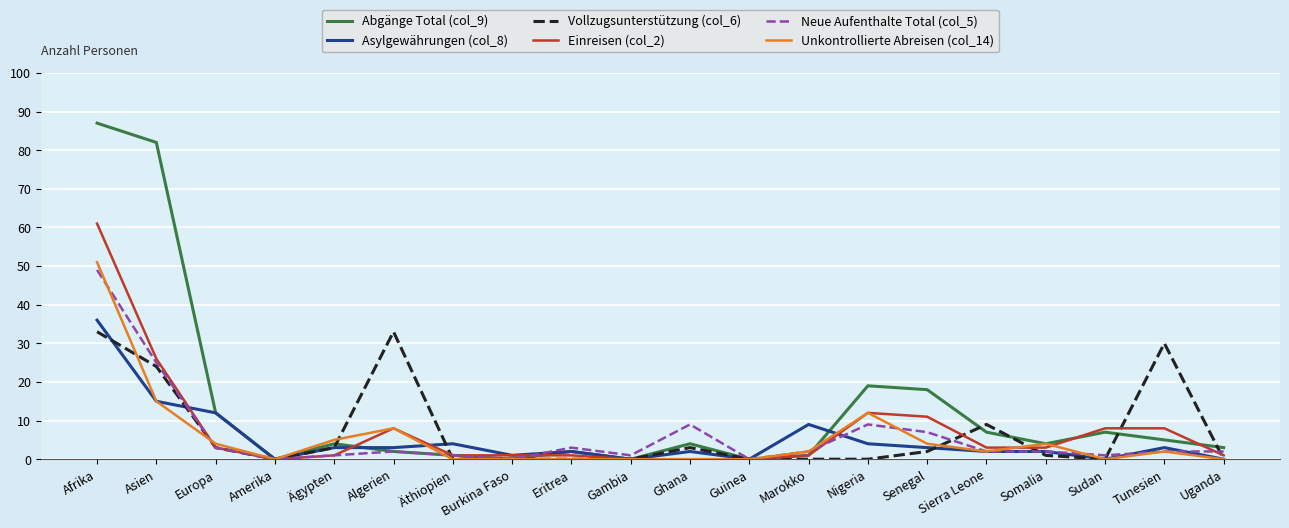

At which category is the sum across all series the highest?

Afrika